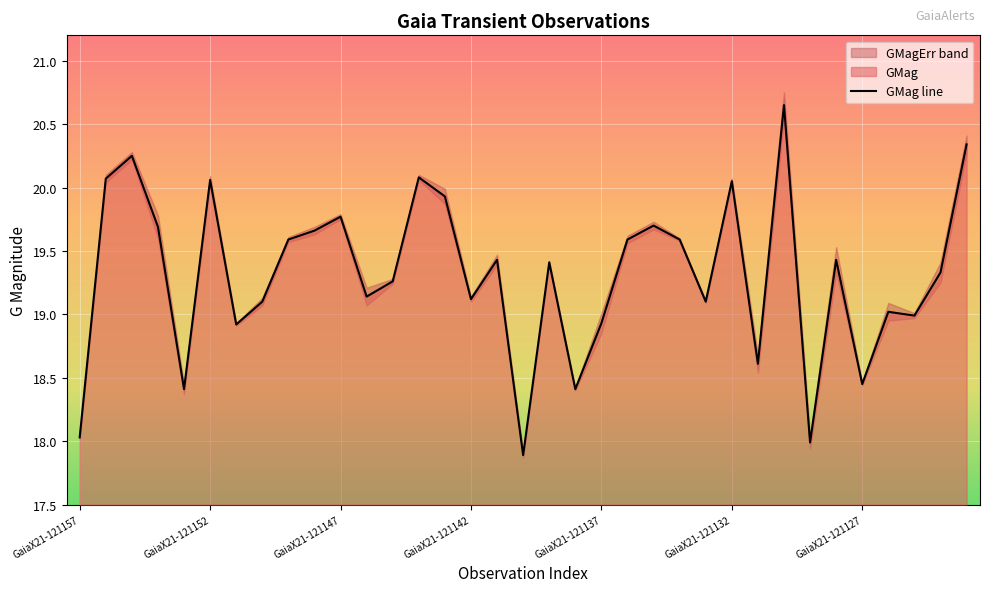

What is the difference between the second highest and second lowest values?

2.4